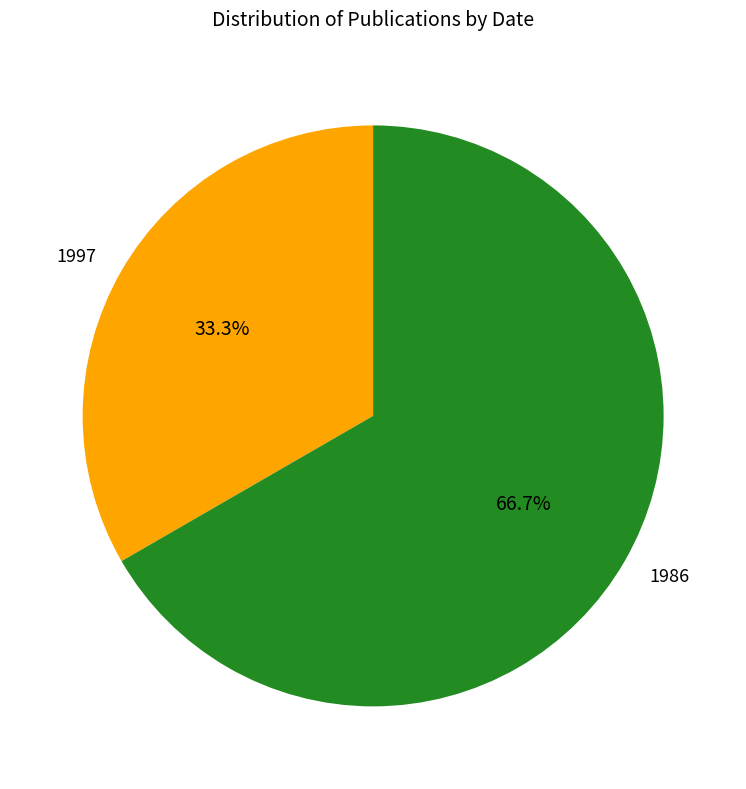

Is there any slice that represents more than half of the pie?

Yes